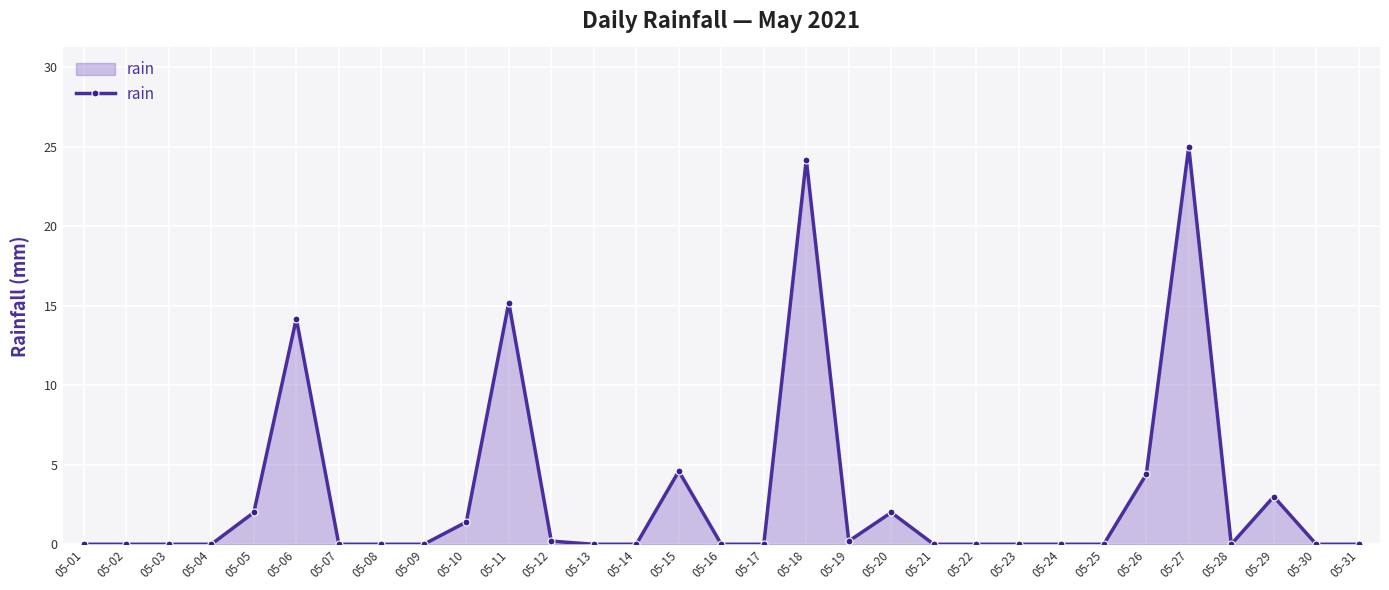

What is the difference between the maximum and second lowest values?

25.0